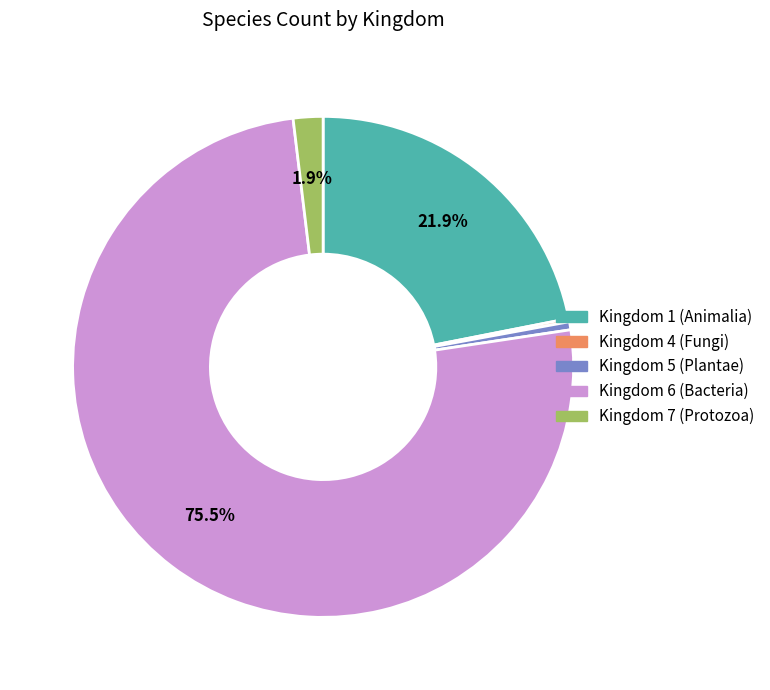

Does any single category account for the majority?

Yes